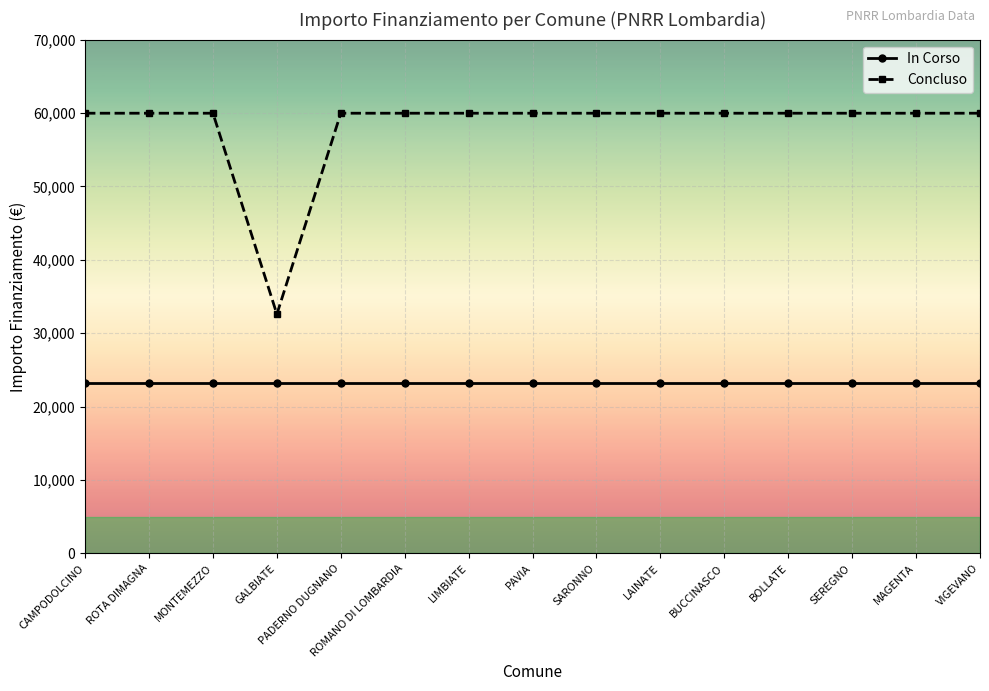

What is the minimum value for Concluso?

32589